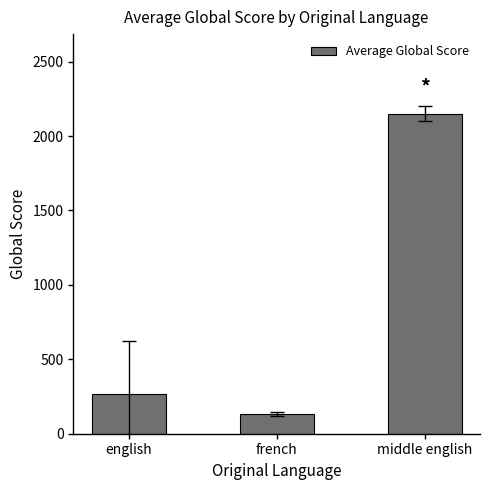

Which has a higher value, english or middle english?

middle english